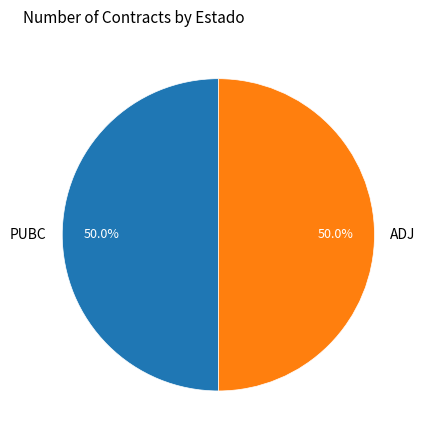

Approximately how many times larger is the value at PUBC compared to ADJ?

1.0